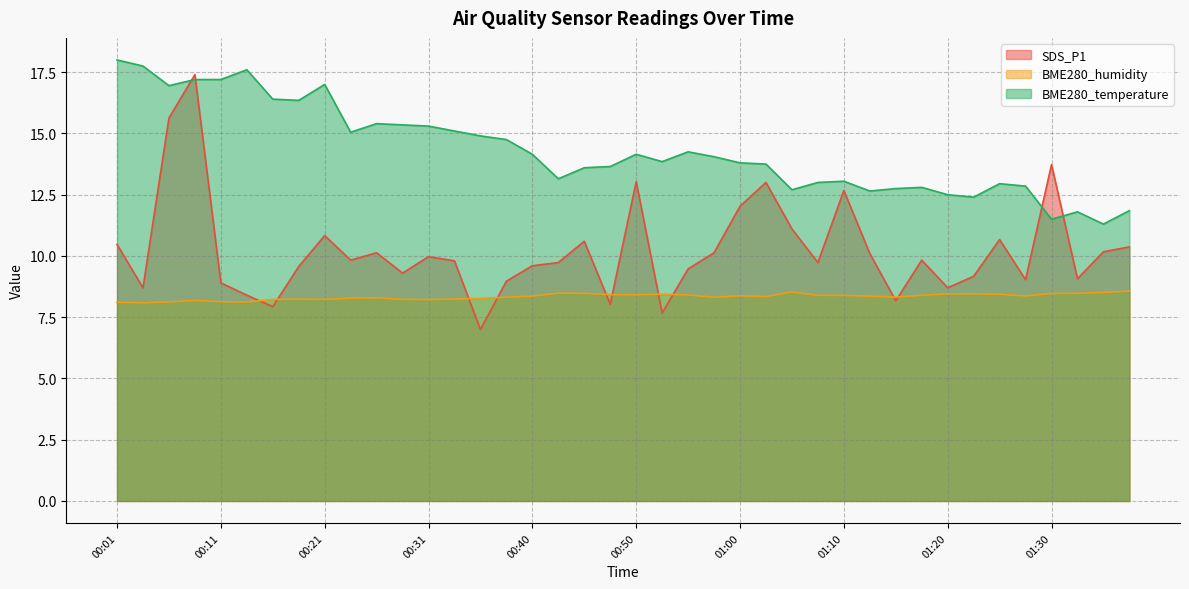

True or false: BME280_temperature has a value of 11.9 at 01:37.

True